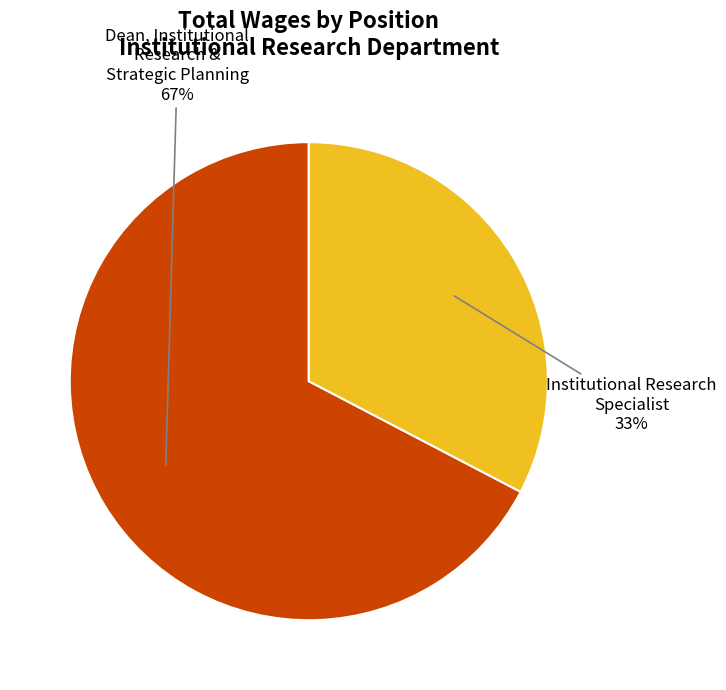

Which slice is the largest?

Dean, Institutional Research & Strategic Planning